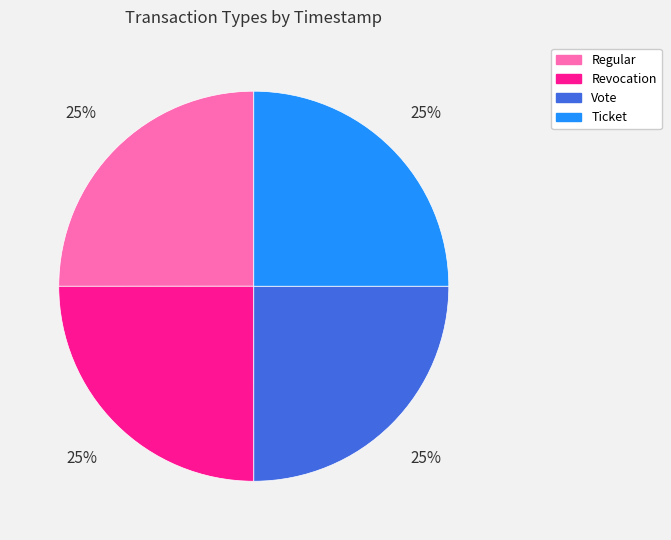

True or false: Ticket accounts for 32% of the total.

False